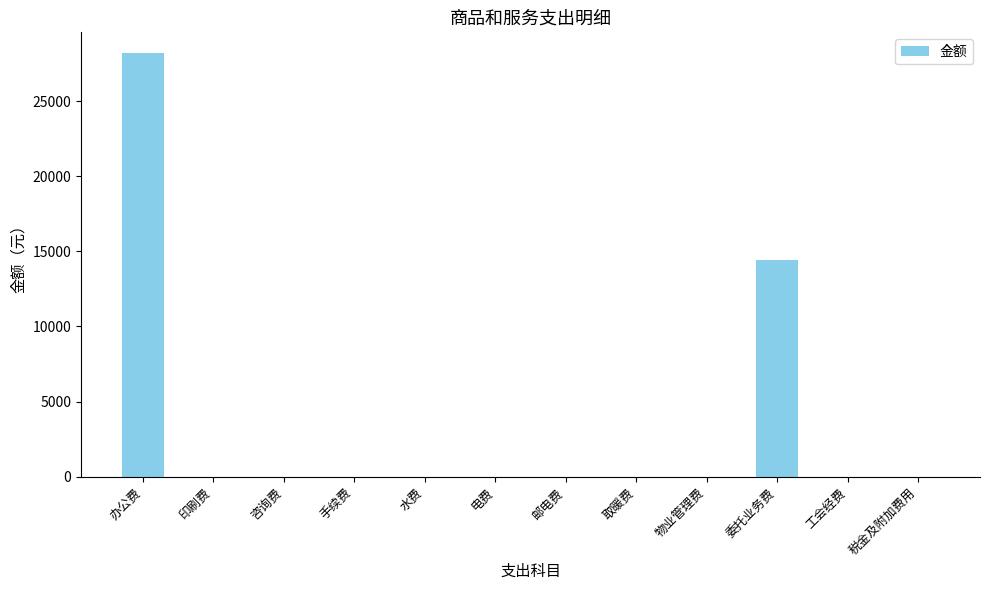

Reading left to right, transcribe all the data shown in this chart.

办公费=28178	印刷费=0	咨询费=0	手续费=0	水费=0	电费=0	邮电费=0	取暖费=0	物业管理费=0	委托业务费=14400	工会经费=0	税金及附加费用=0